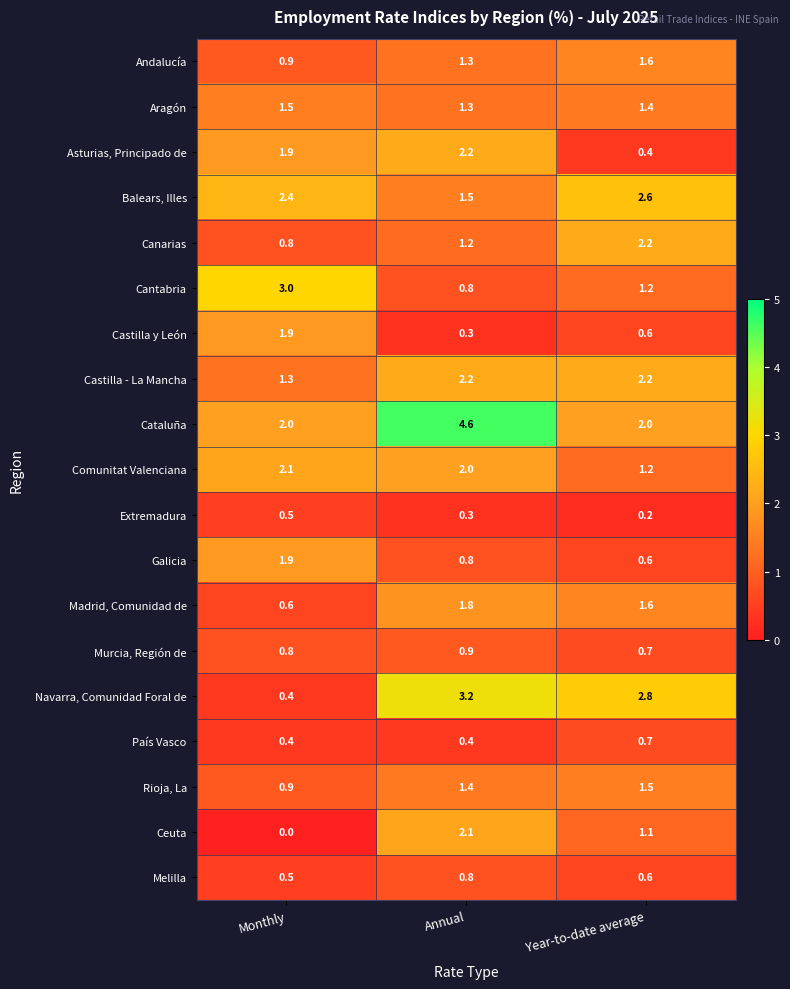

Where is Galicia nearest to the value 1?

Annual